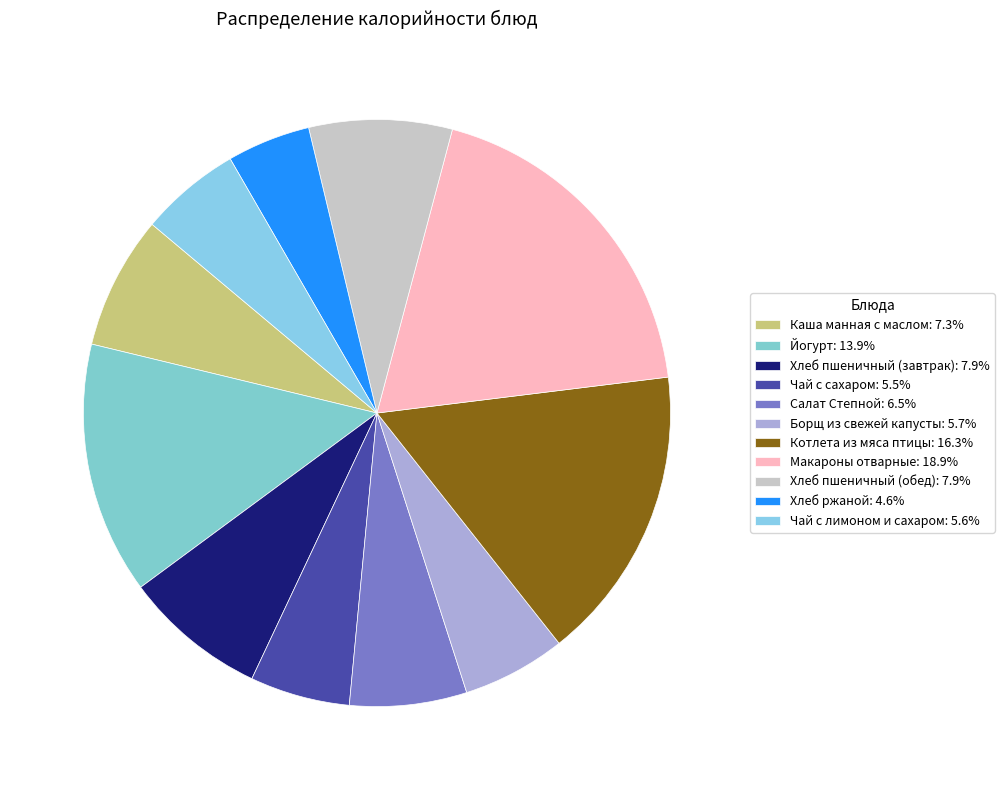

How many slices are in this pie chart?

11